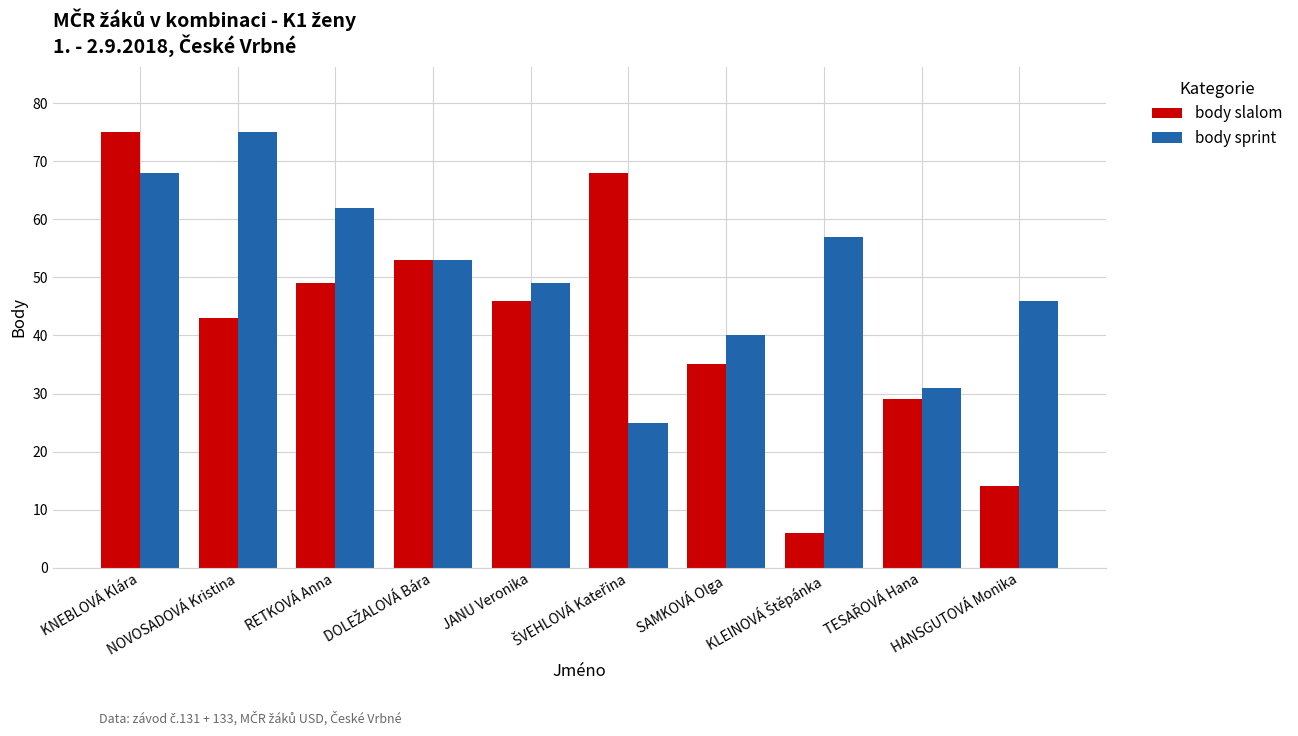

What is the average value of the body sprint series?

51